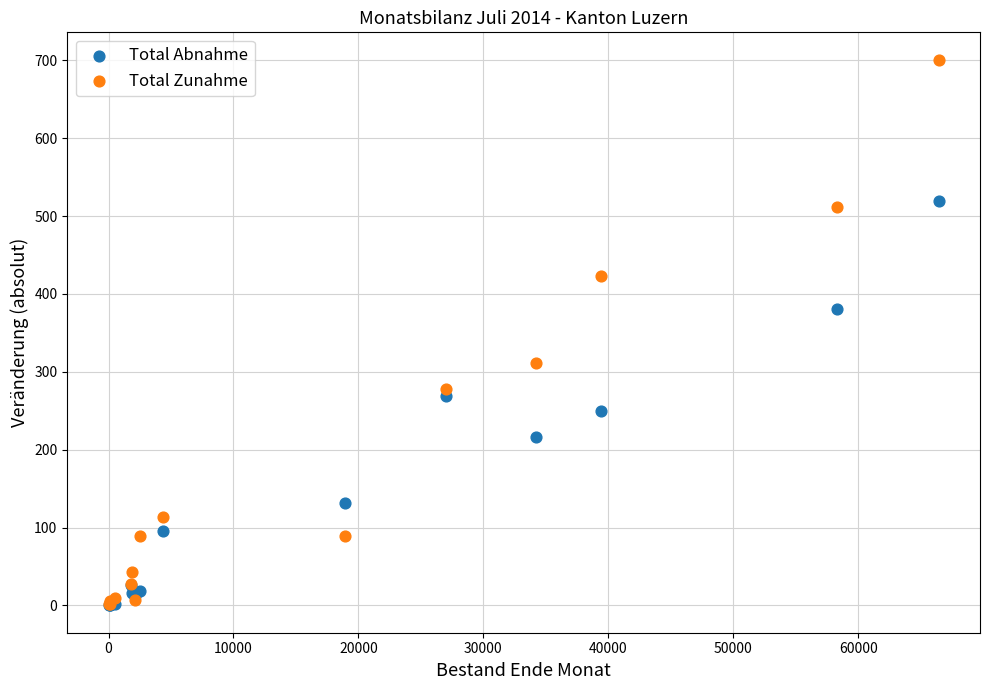

Across all series, what Y value is closest to 350?

381